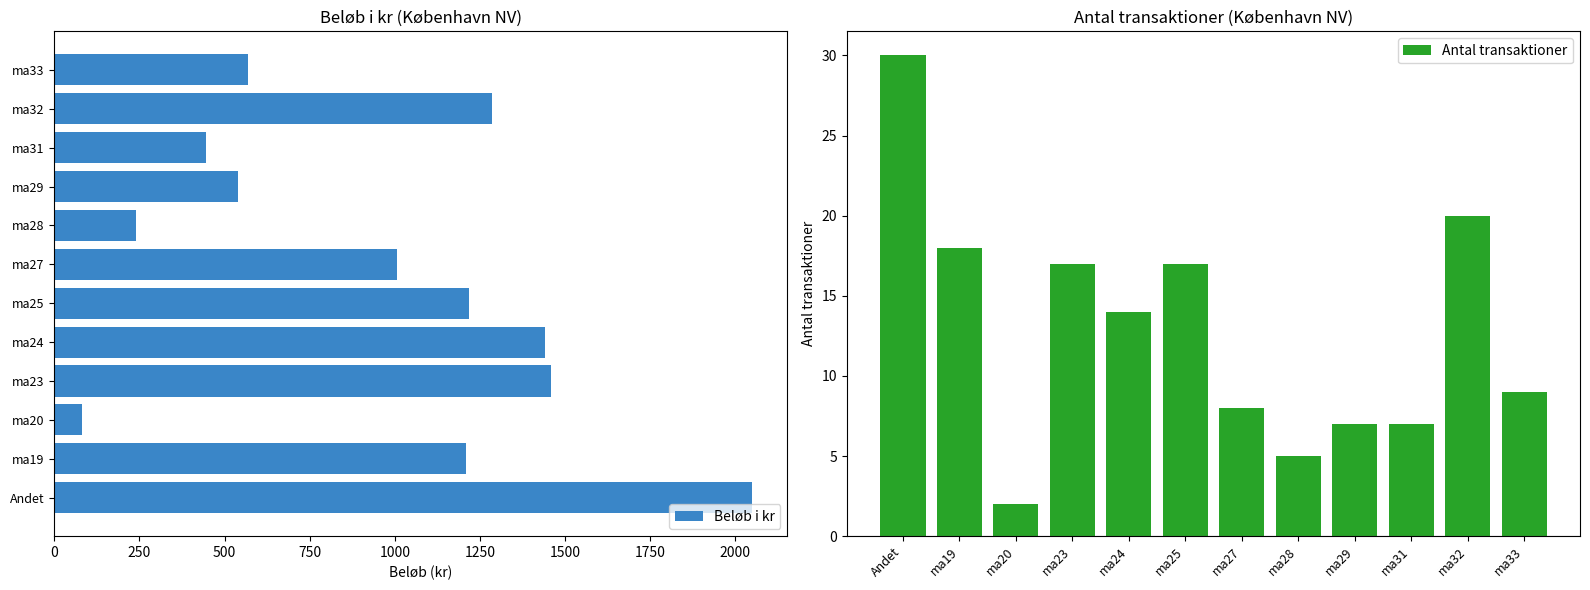

What are all the series names shown in the legend?

Beløb i kr, Antal transaktioner